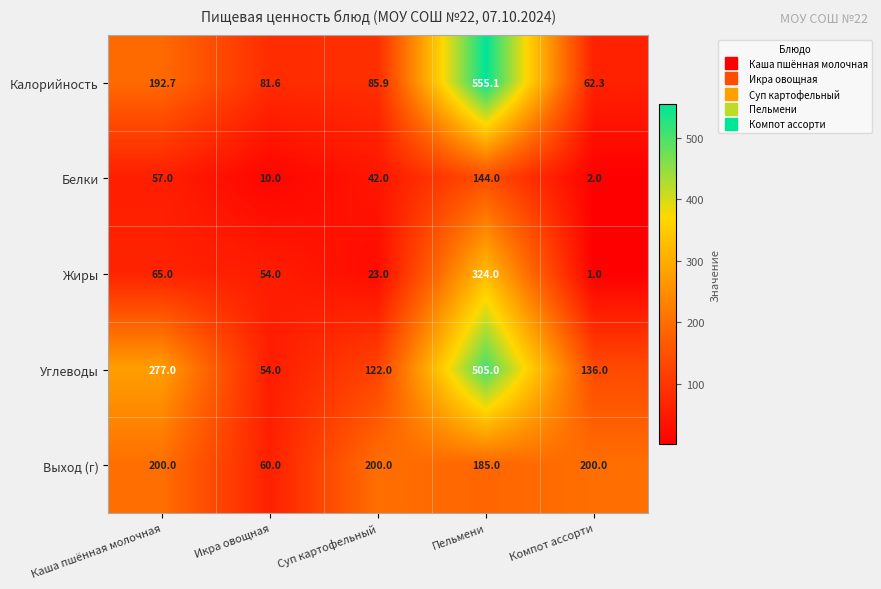

Which series has the largest range (max minus min)?

Калорийность